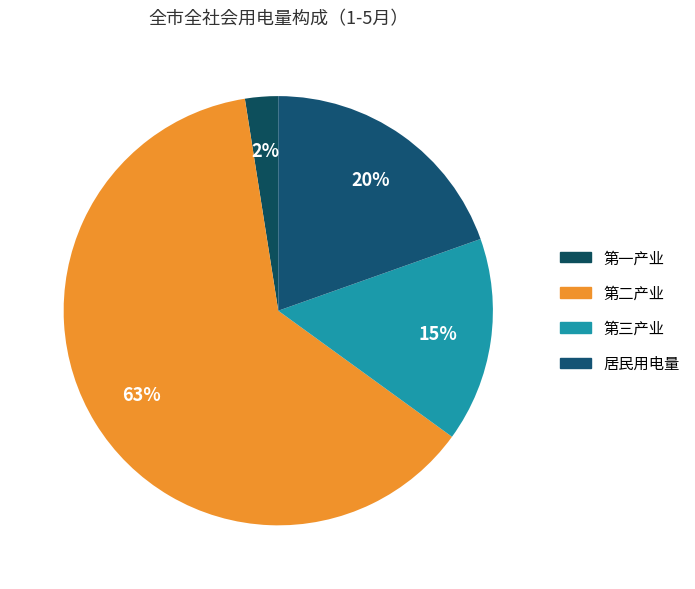

Which slice represents more than half of the pie?

第二产业